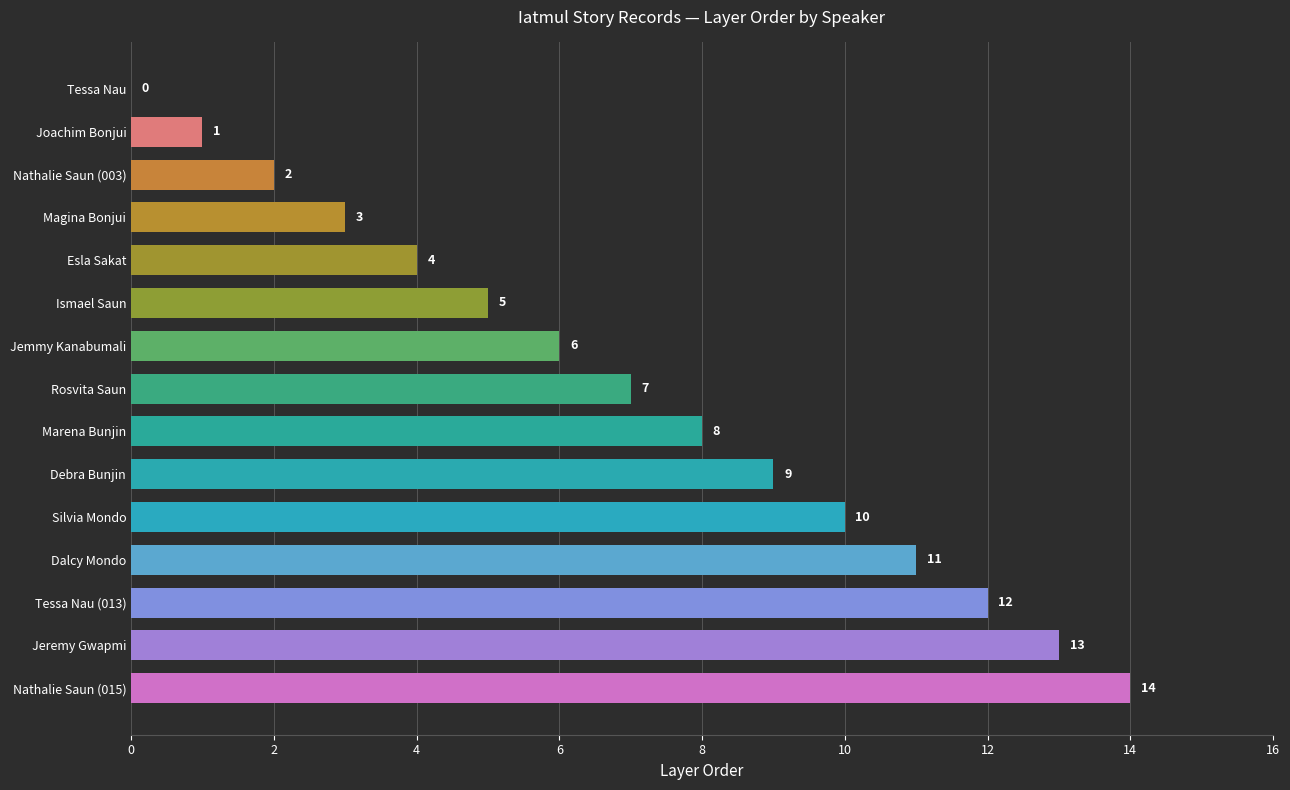

How many distinct data groups are displayed?

1